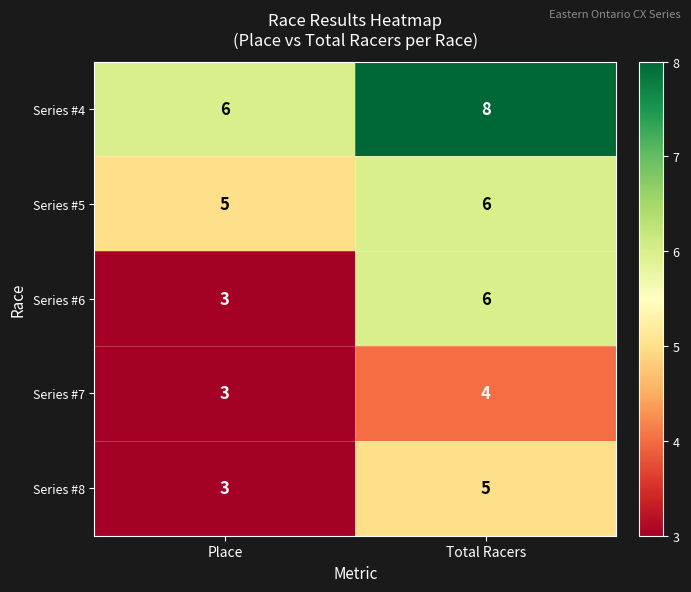

Which series has the largest range (max minus min)?

Series #6